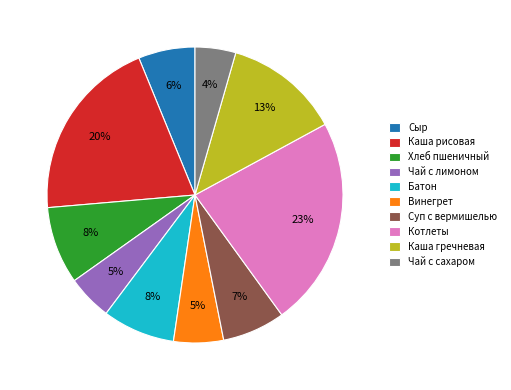

To the nearest percent, what is the average slice percentage?

10%